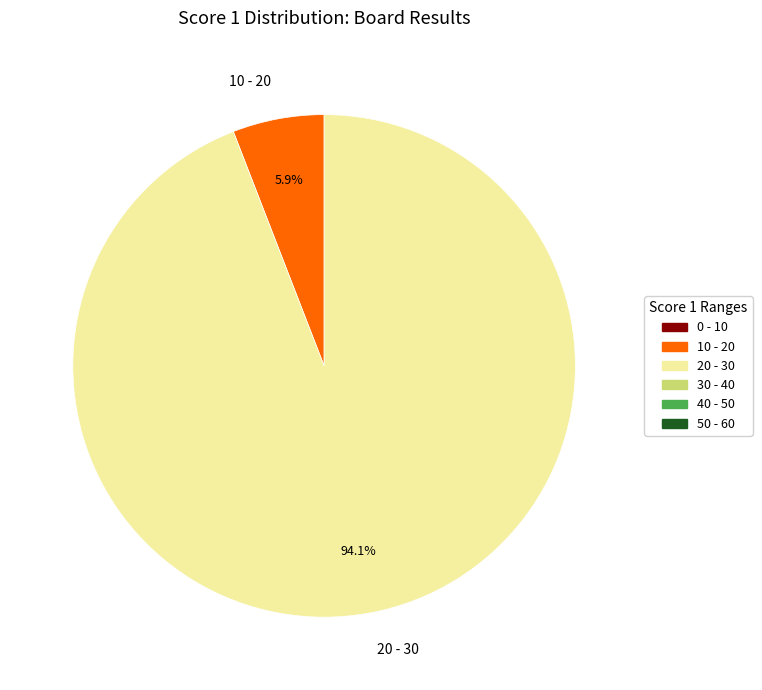

Is there any slice that represents more than half of the pie?

Yes